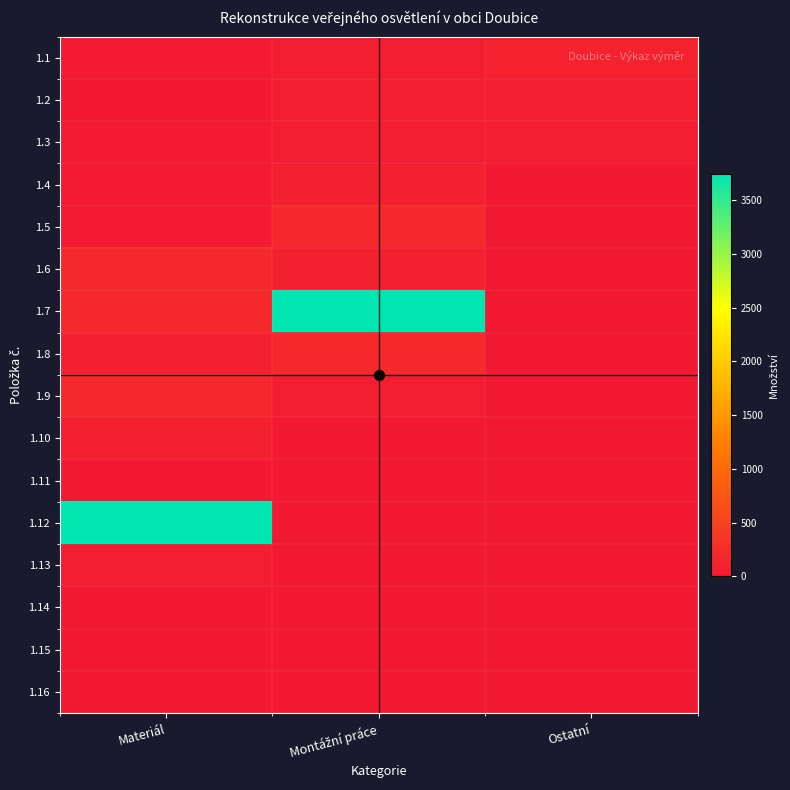

Reading left to right, list all the values displayed in this chart.

1.1: Materiál=26	Montážní práce=60	Ostatní=115
1.2: Materiál=7	Montážní práce=60	Ostatní=60
1.3: Materiál=27	Montážní práce=47	Ostatní=47
1.4: Materiál=23	Montážní práce=98	Ostatní=0
1.5: Materiál=24	Montážní práce=196	Ostatní=0
1.6: Materiál=196	Montážní práce=98	Ostatní=0
1.7: Materiál=196	Montážní práce=3750	Ostatní=0
1.8: Materiál=98	Montážní práce=204	Ostatní=0
1.9: Materiál=196	Montážní práce=48	Ostatní=0
1.10: Materiál=89	Montážní práce=1	Ostatní=0
1.11: Materiál=9	Montážní práce=1	Ostatní=0
1.12: Materiál=3750	Montážní práce=1	Ostatní=0
1.13: Materiál=48	Montážní práce=0	Ostatní=0
1.14: Materiál=1	Montážní práce=0	Ostatní=0
1.15: Materiál=1	Montážní práce=0	Ostatní=0
1.16: Materiál=1	Montážní práce=0	Ostatní=0